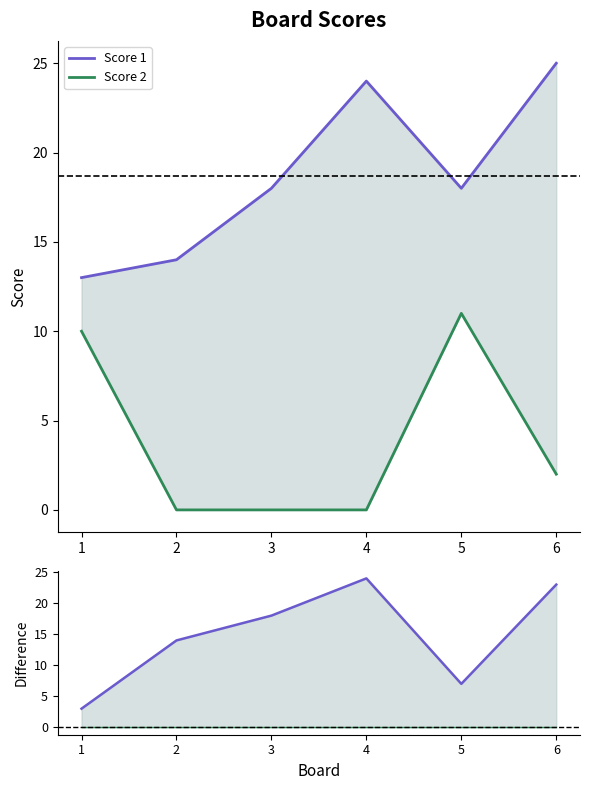

What is the value of the Score 1 point at the 4th from the left?

24